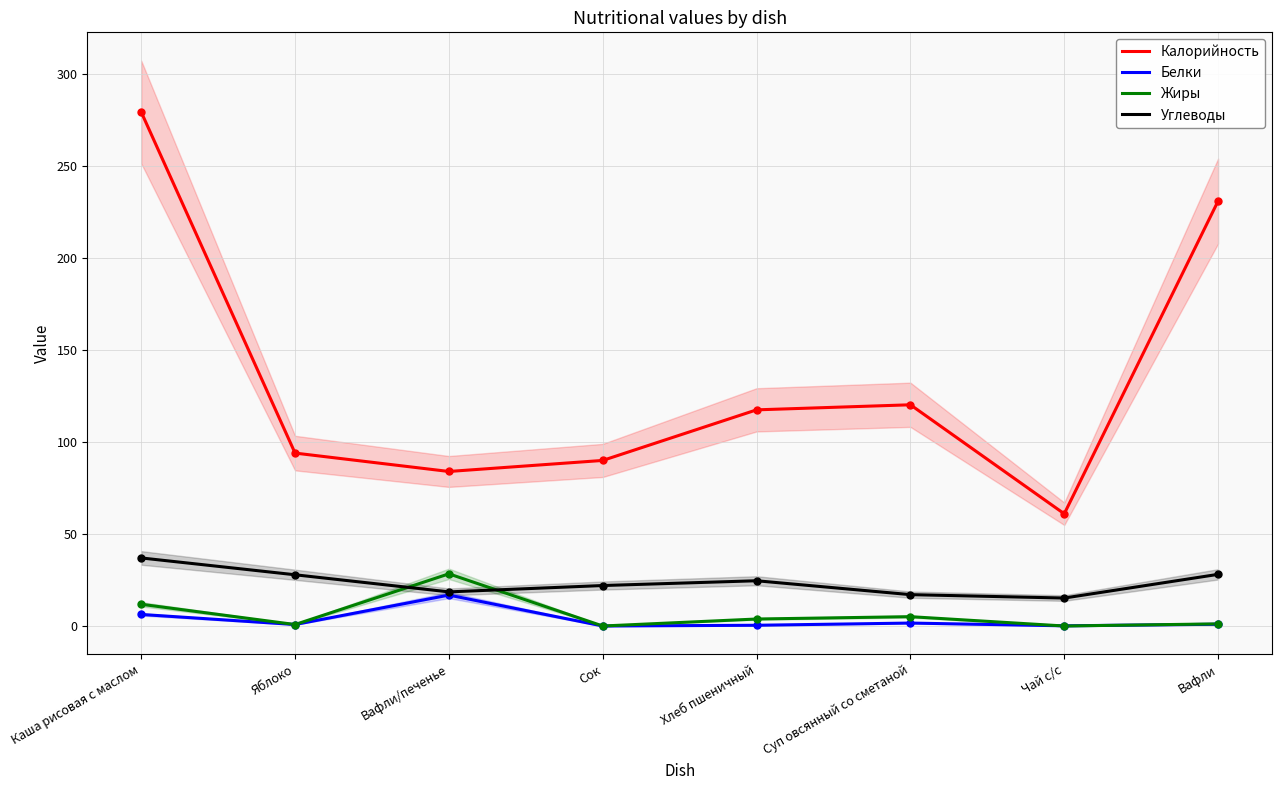

What is the sum of the Углеводы values at Суп овсянный со сметаной and Яблоко?

44.9